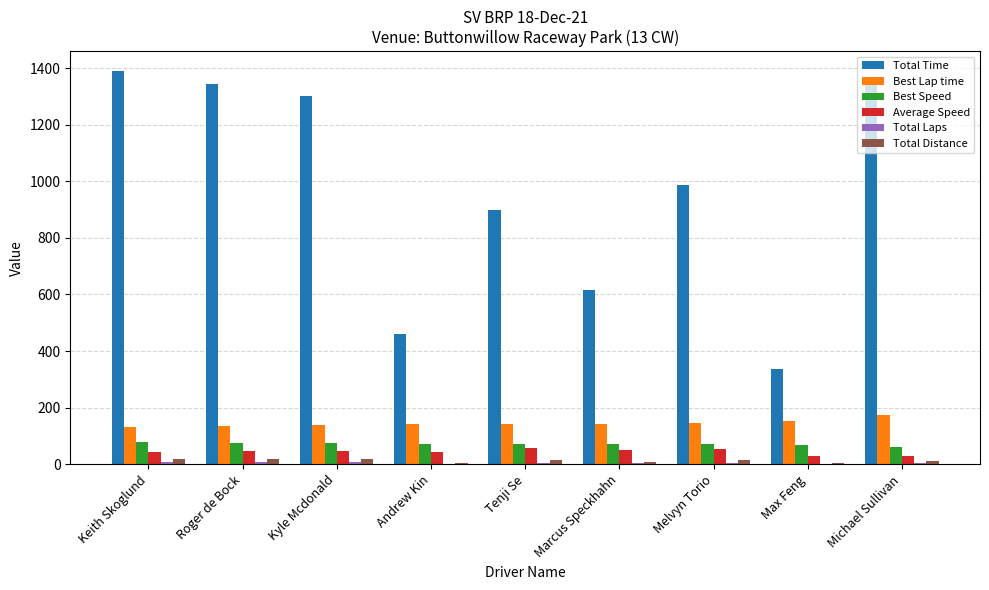

Which series has the largest total across all categories?

Total Time